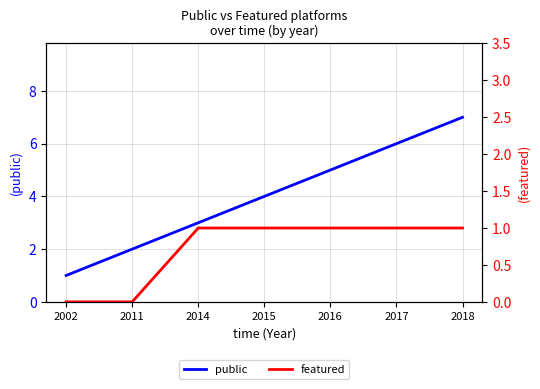

Which series has the largest total across all categories?

public